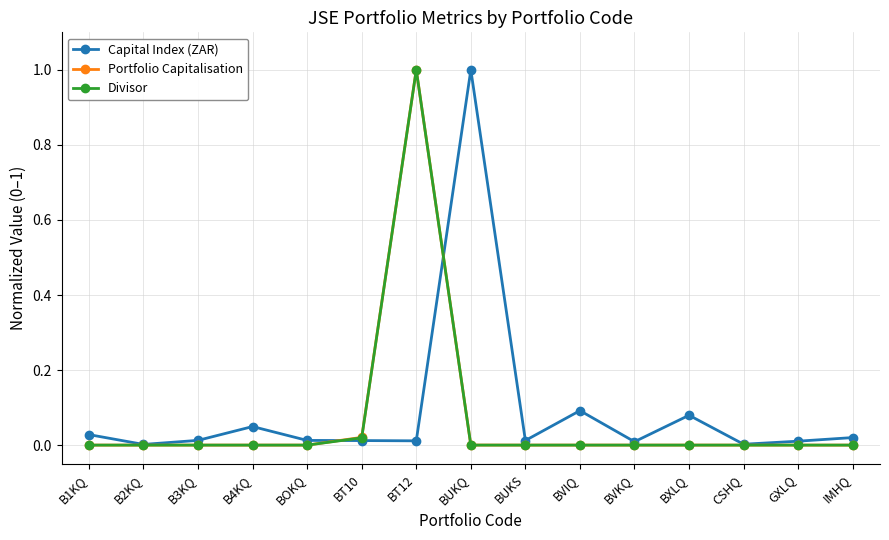

Which category has the highest value in the Divisor series?

BT12